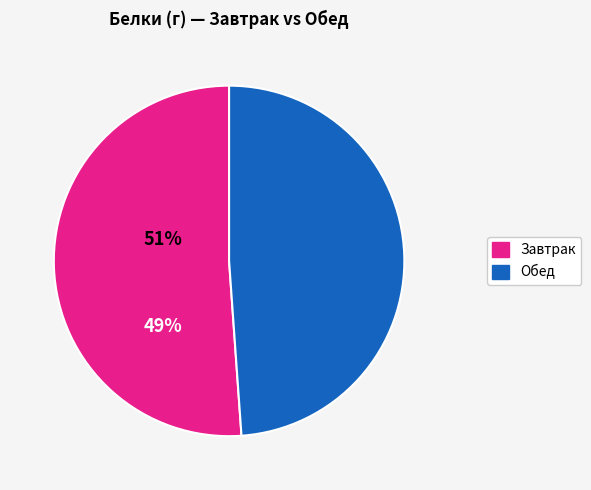

Approximately how many times larger is the value at Завтрак compared to Обед?

1.0